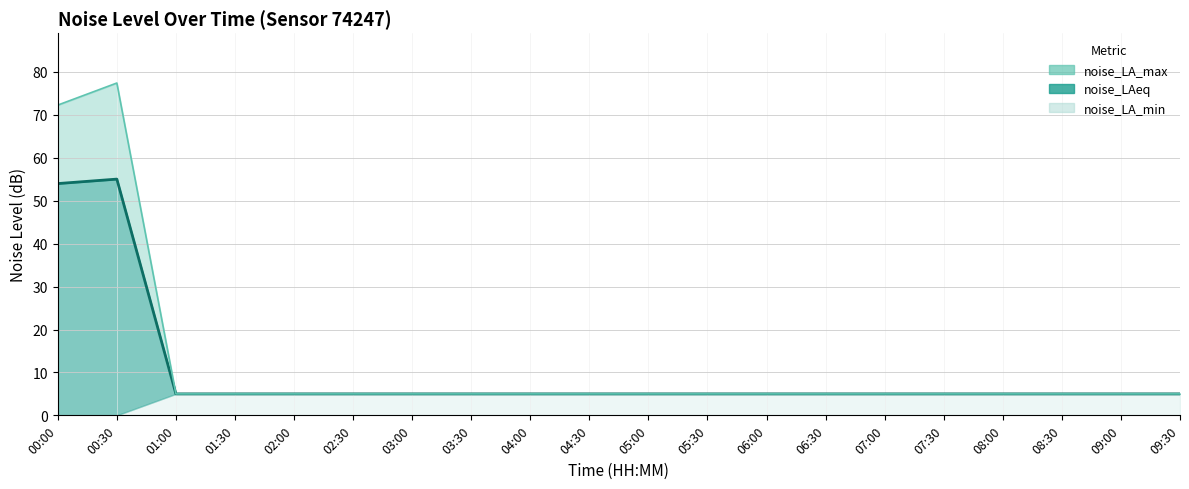

What is the difference between the maximum and second lowest values in the noise_LA_max series?

72.4